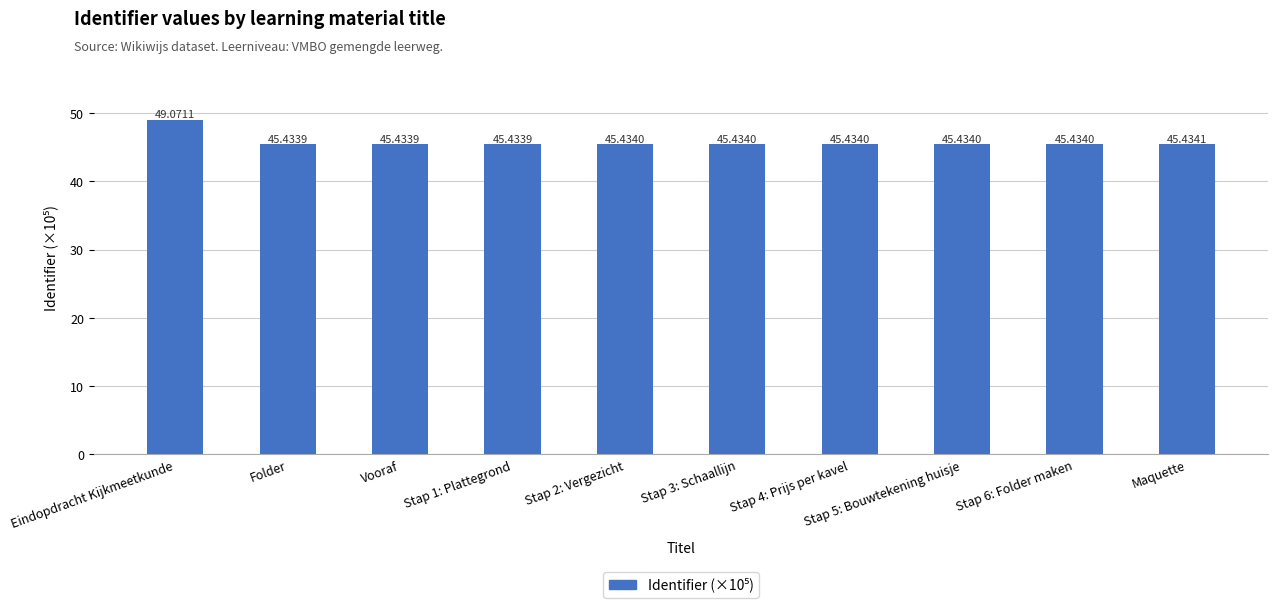

What is the change in value from Eindopdracht Kijkmeetkunde to Stap 2: Vergezicht?

-3.6